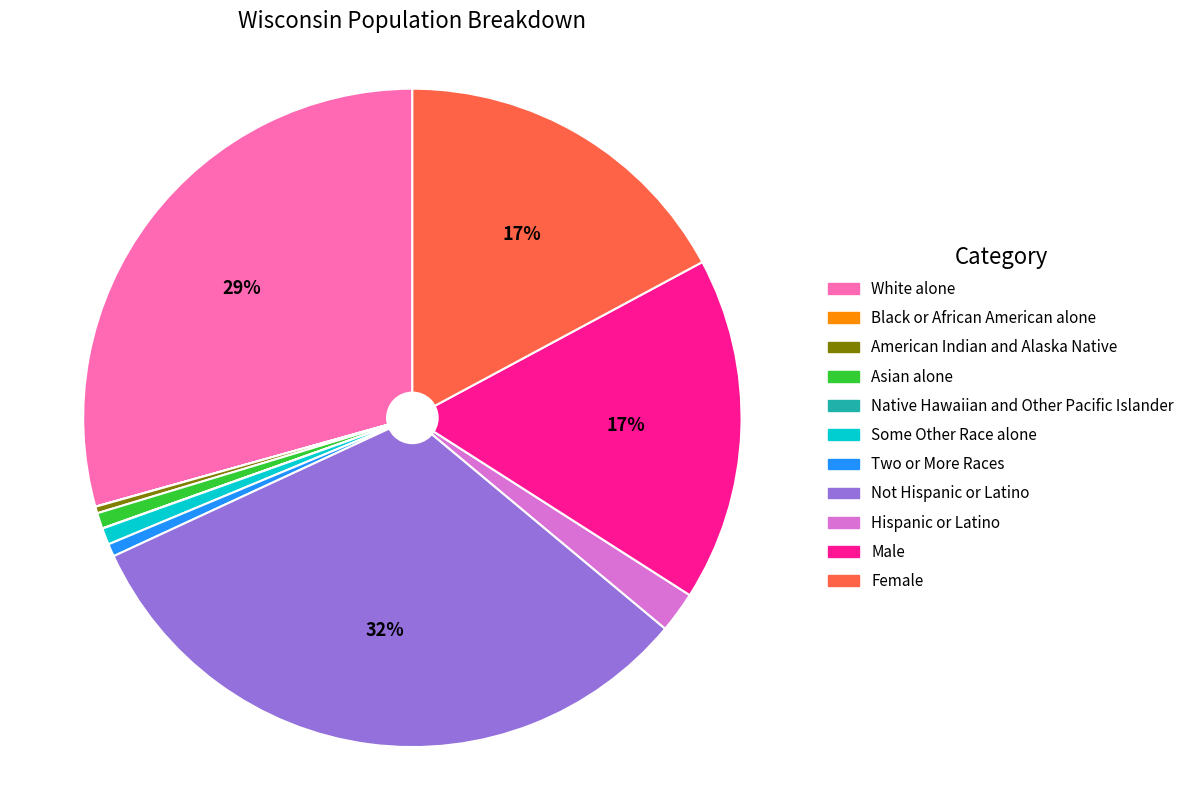

What percentage is the Female slice, to the nearest percent?

17%